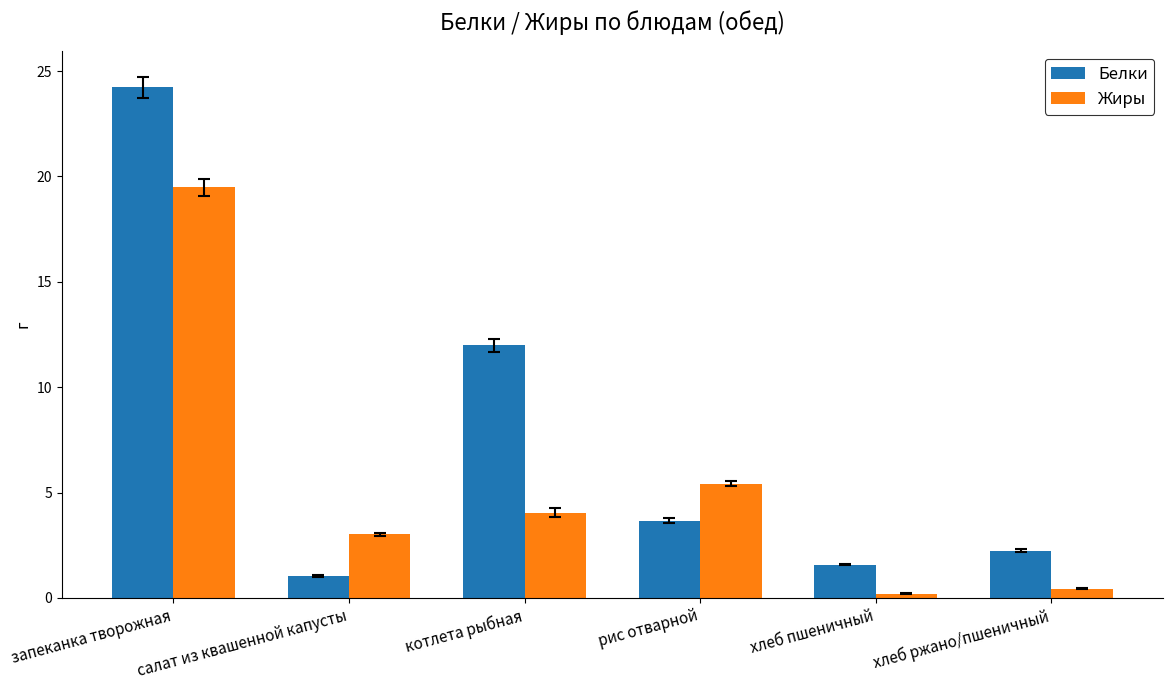

Which category has the highest value in the Белки series?

запеканка творожная